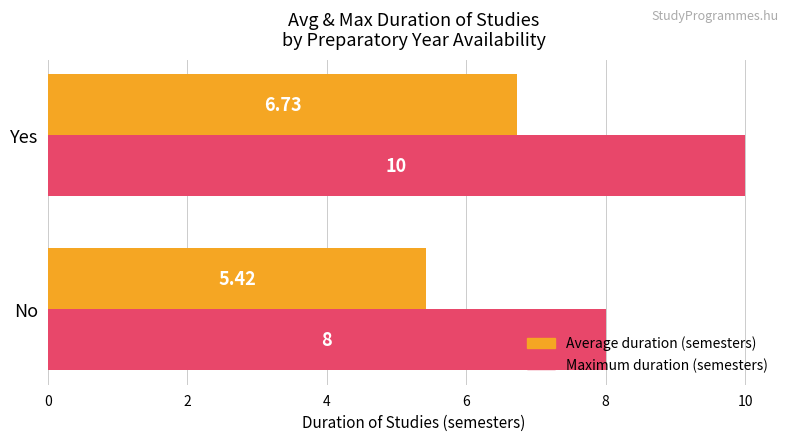

Is the value of Maximum duration (semesters) at Yes greater than the value of Average duration (semesters) at No?

Yes